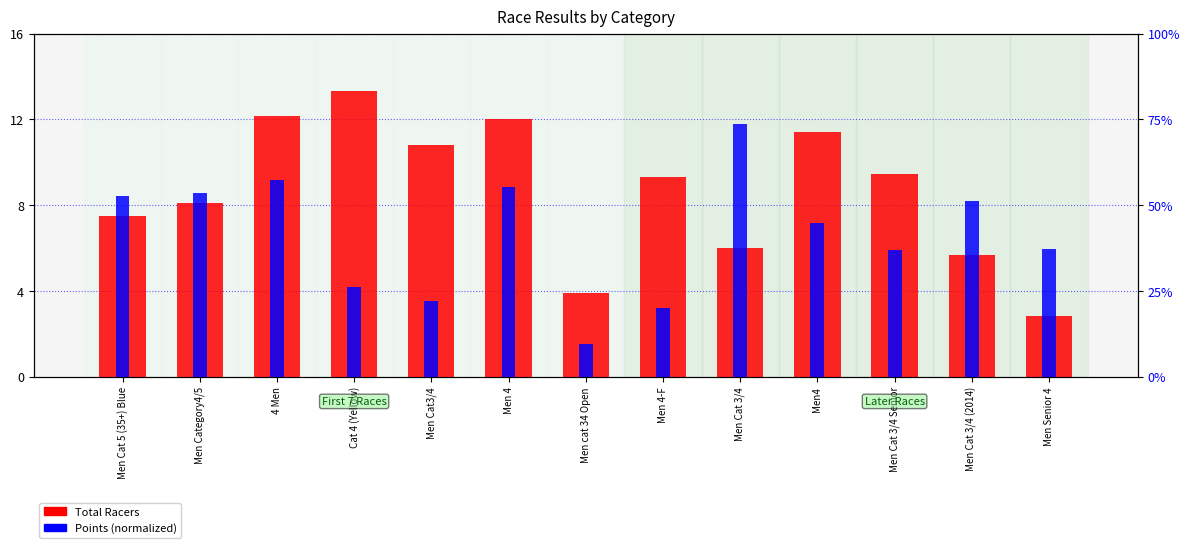

Between 4 Men and Men 4-F, which is larger?

4 Men